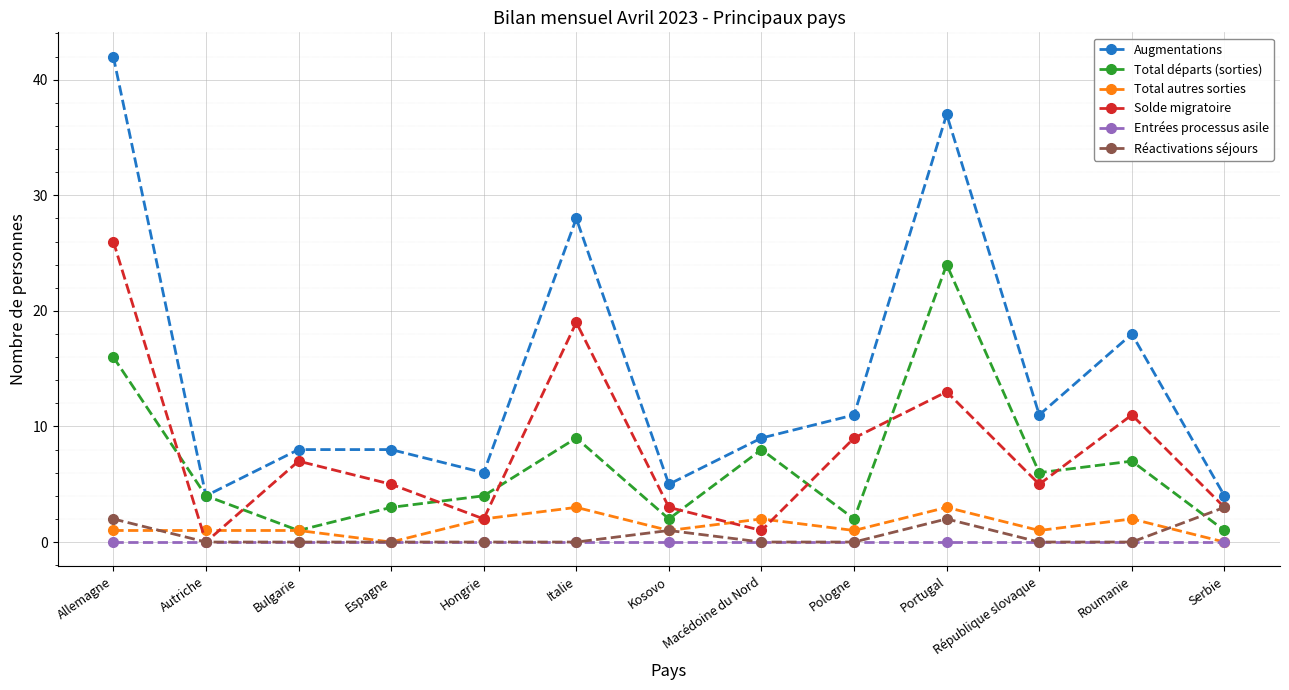

What is the maximum value for Total autres sorties?

3